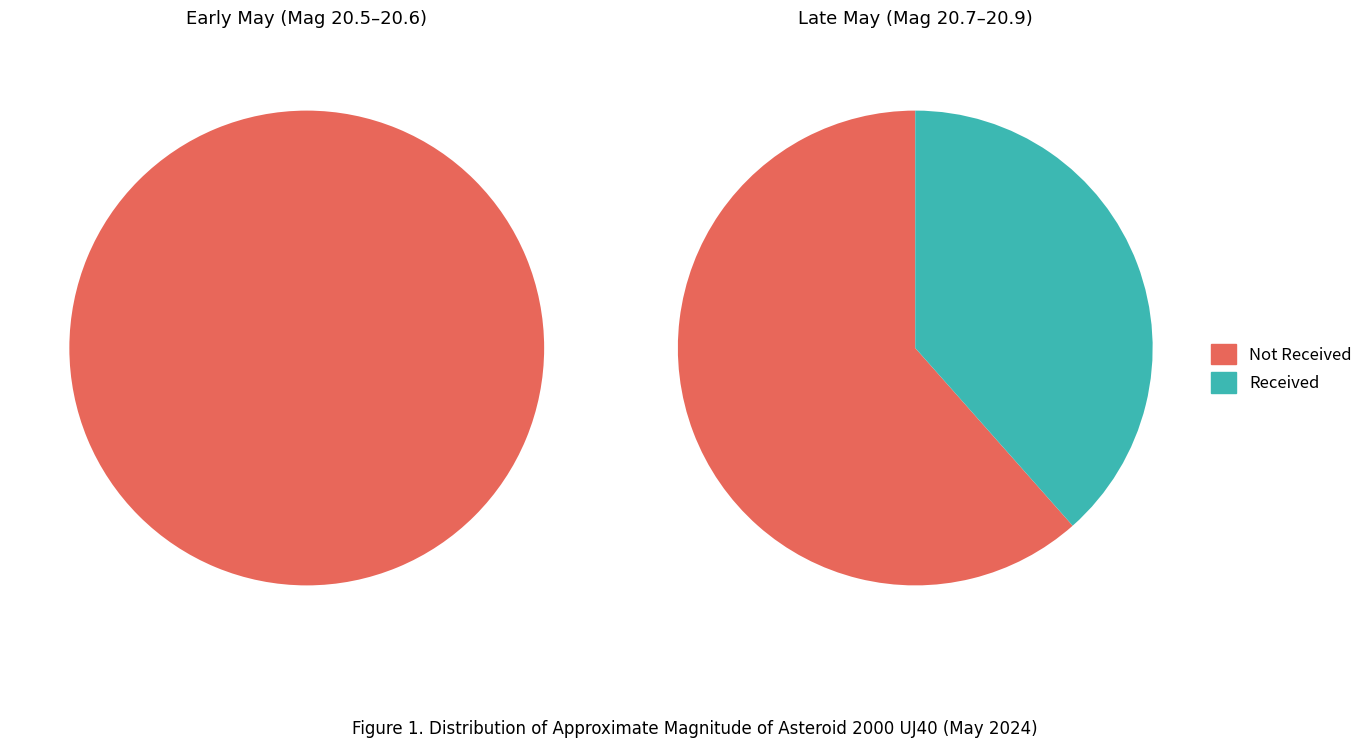

Is May 11 the majority of the pie?

No